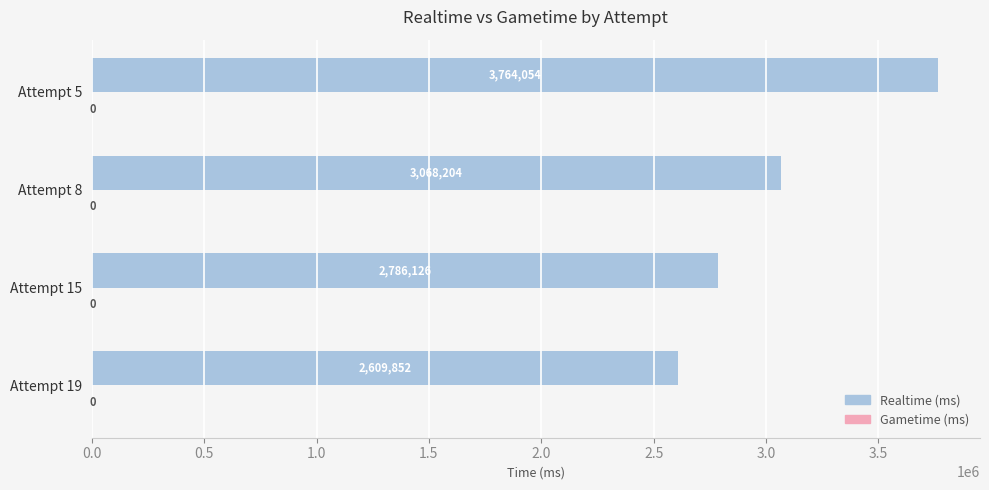

How many data points are less than 3068204?

2